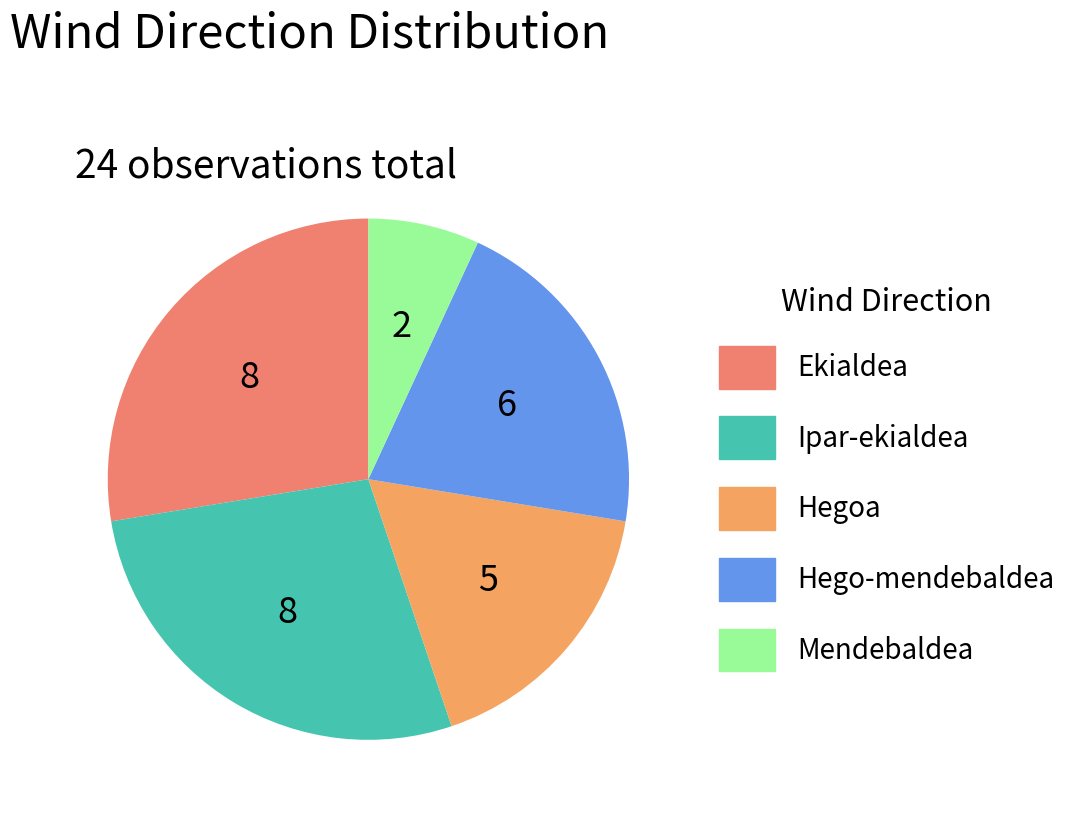

How many slices are in this pie chart?

5